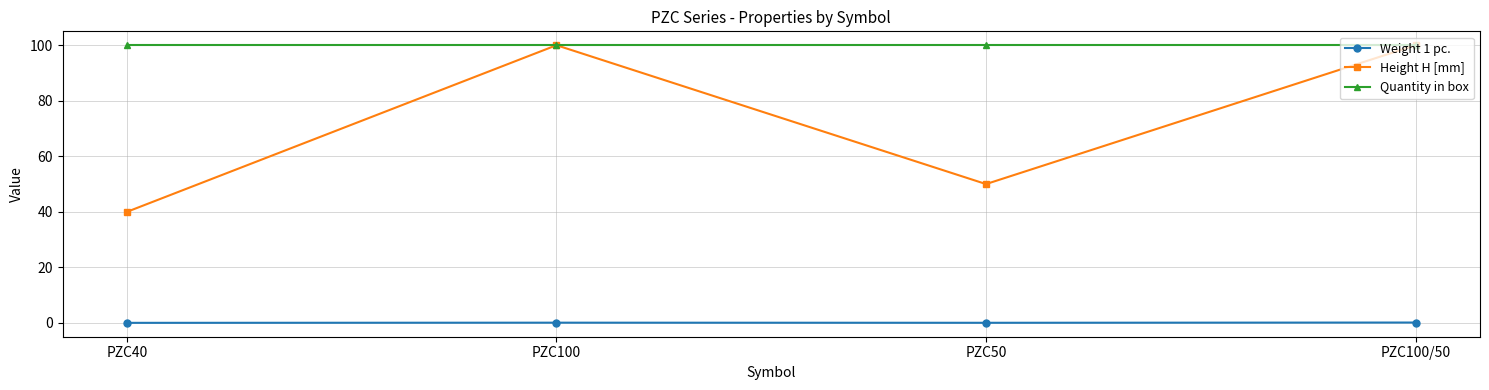

What is the lowest value of the Height H [mm] series?

40.0